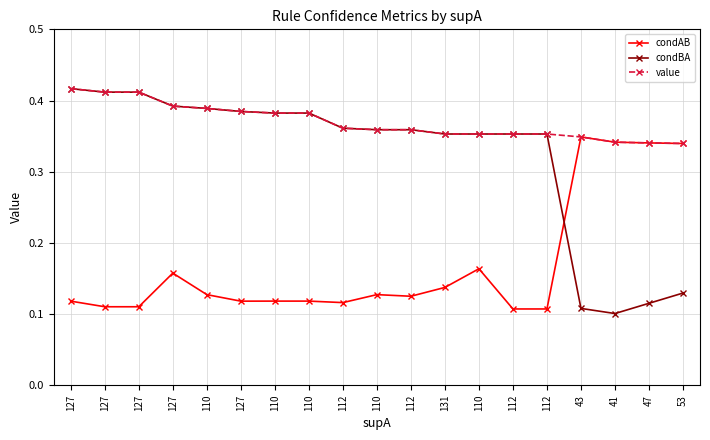

Is it true that condBA equals 0.4 at 127?

True